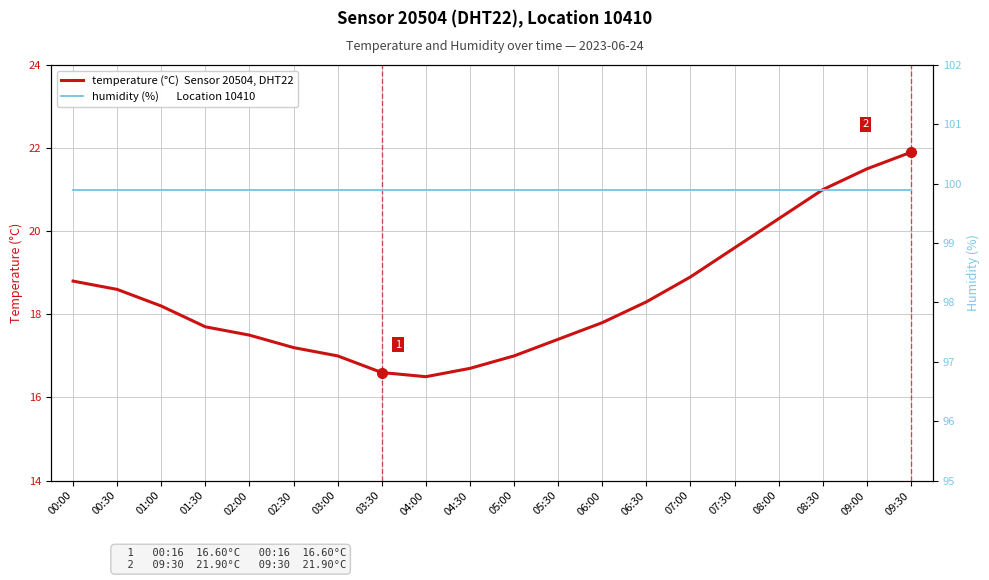

What is the difference between the highest and lowest values at 00:30?

81.3